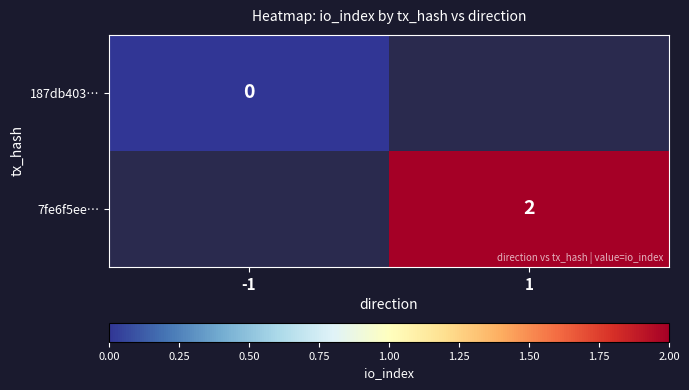

The value of 7fe6f5ee… at 1 is 1. True or false?

False